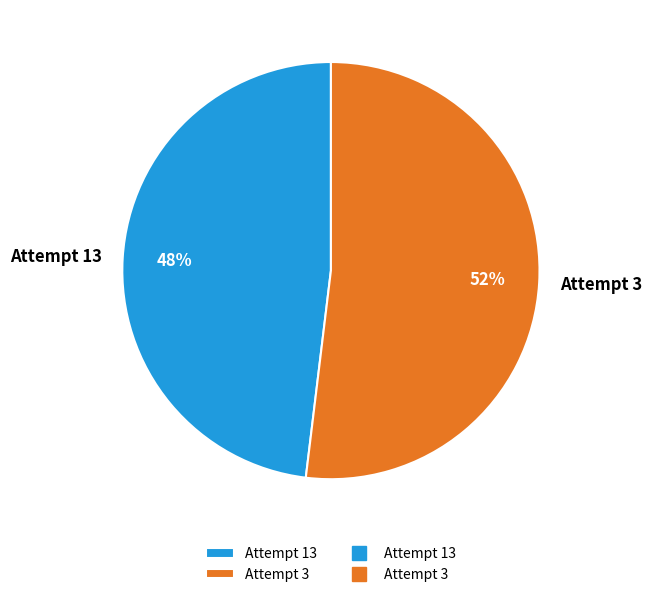

To the nearest percent, what is the difference between the Attempt 3 and Attempt 13 slice percentages?

4%